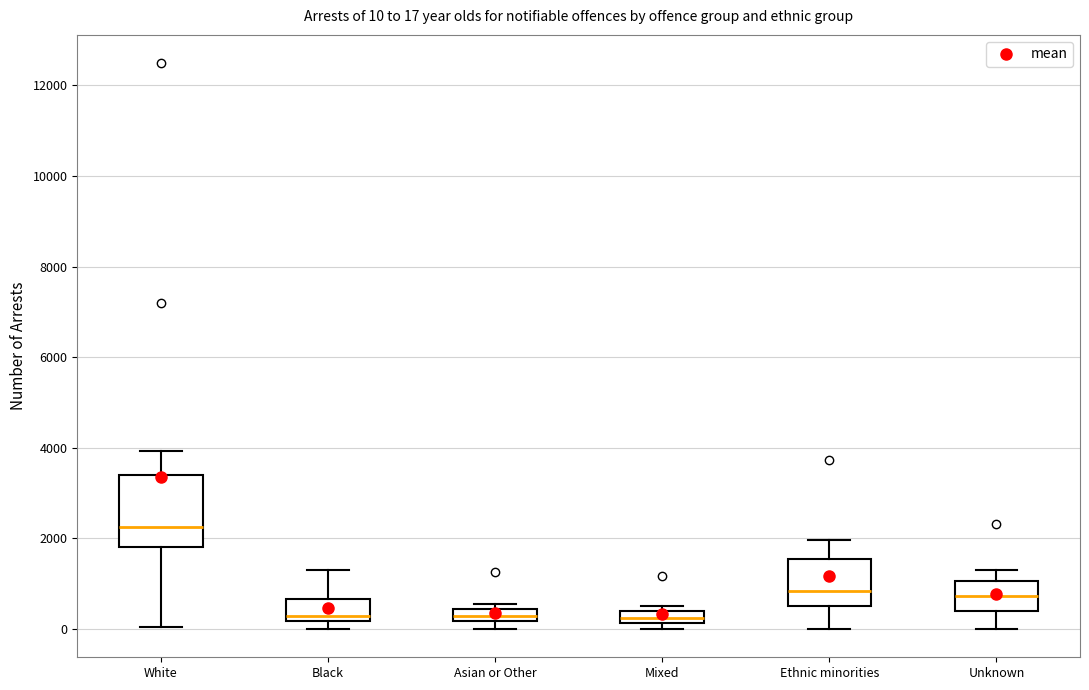

Which box's median line is the highest?

White